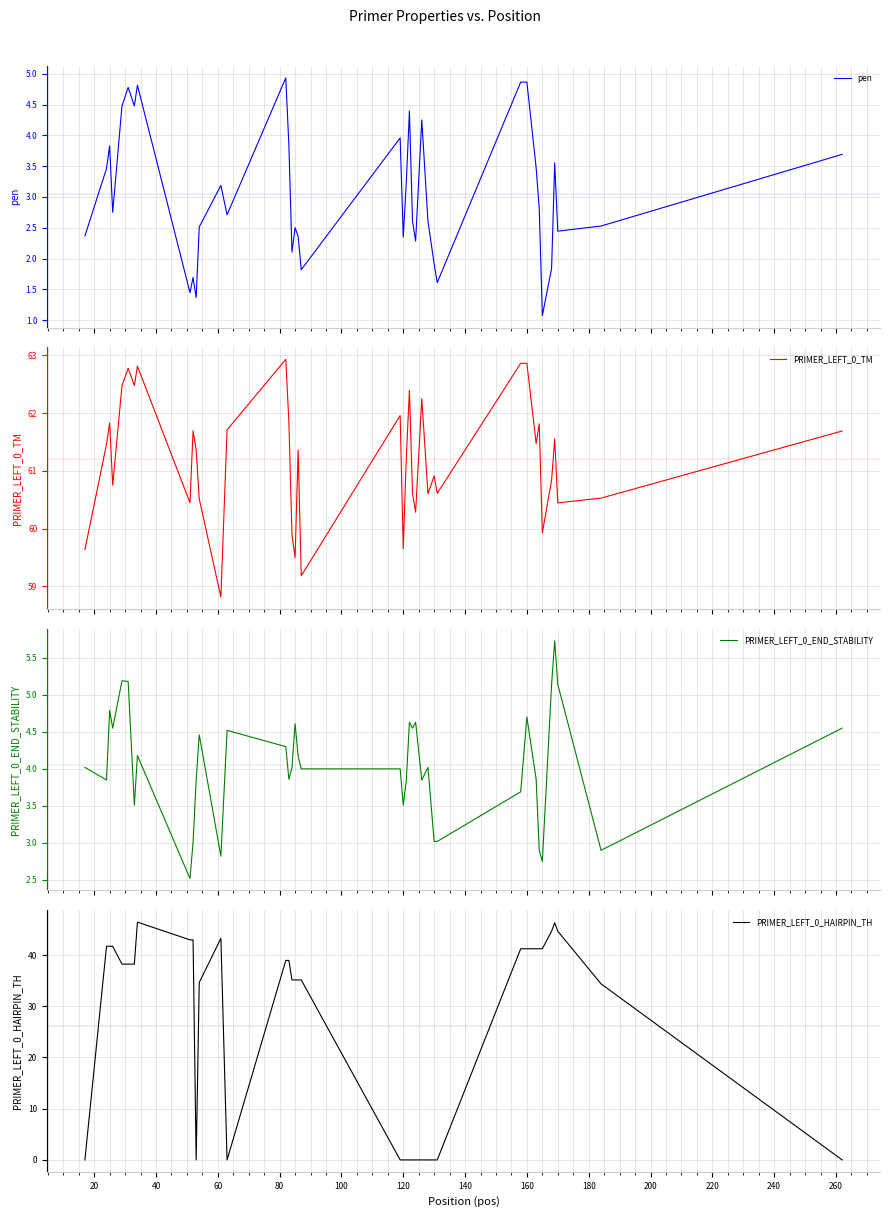

Rank the series by their maximum value, from highest to lowest.

PRIMER_LEFT_0_TM, PRIMER_LEFT_0_HAIRPIN_TH, PRIMER_LEFT_0_END_STABILITY, pen